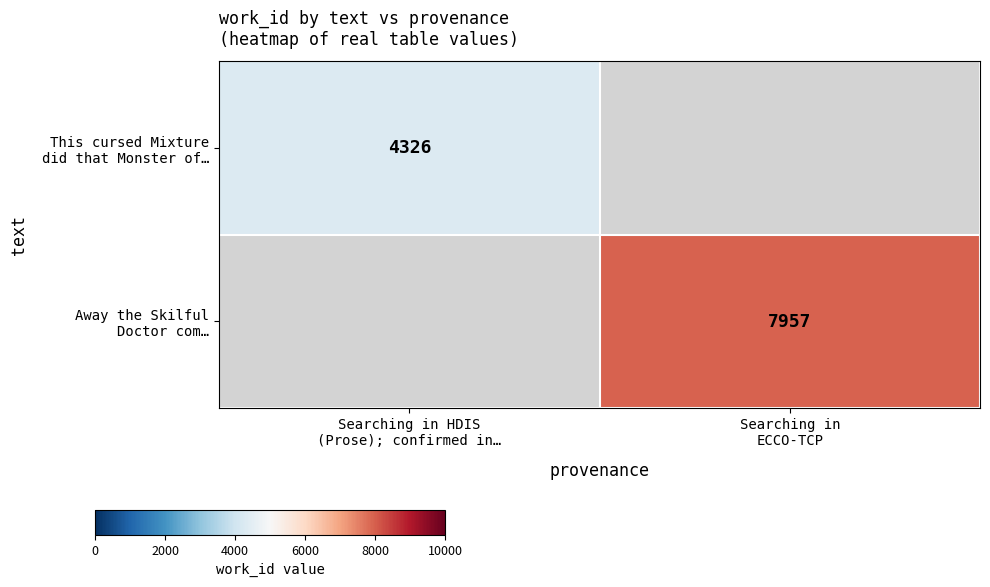

What is the lowest value of the This cursed Mixture did that Monster of… series?

4326.0